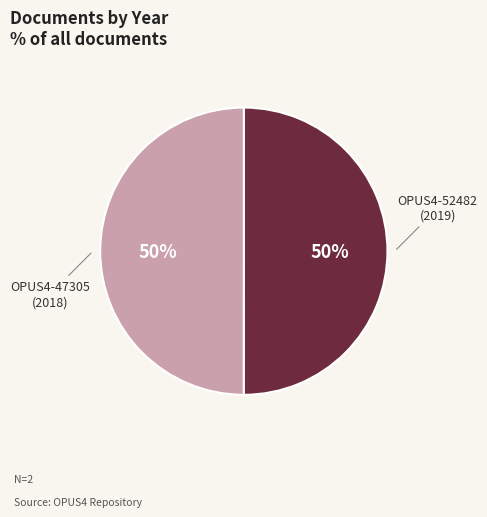

To the nearest percent, what is the average slice percentage?

50%